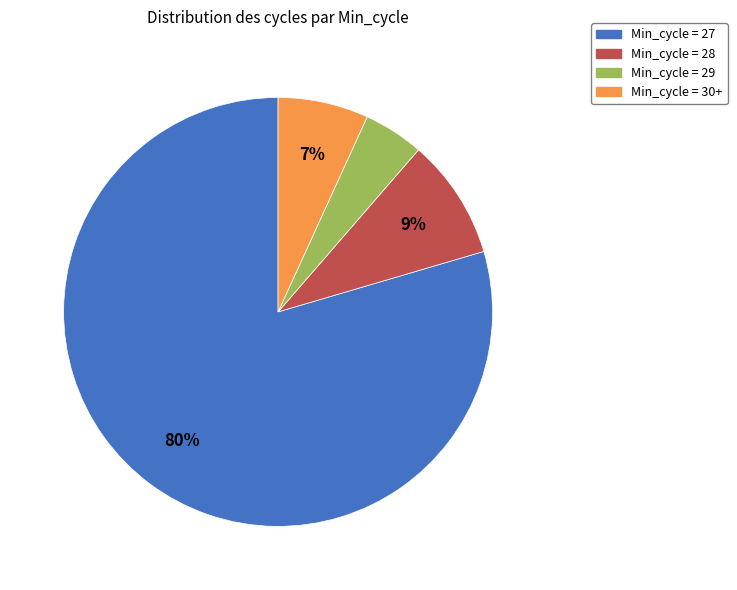

To the nearest percent, what portion does Min_cycle = 29 represent?

5%